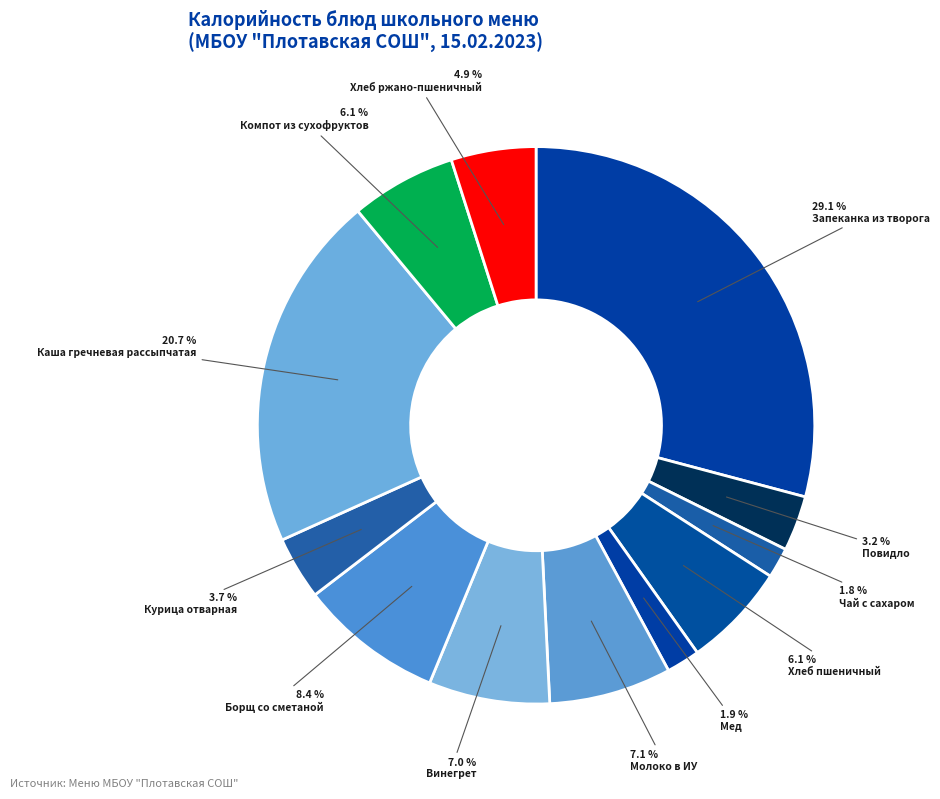

Which has a higher value, Чай с сахаром or Винегрет?

Винегрет